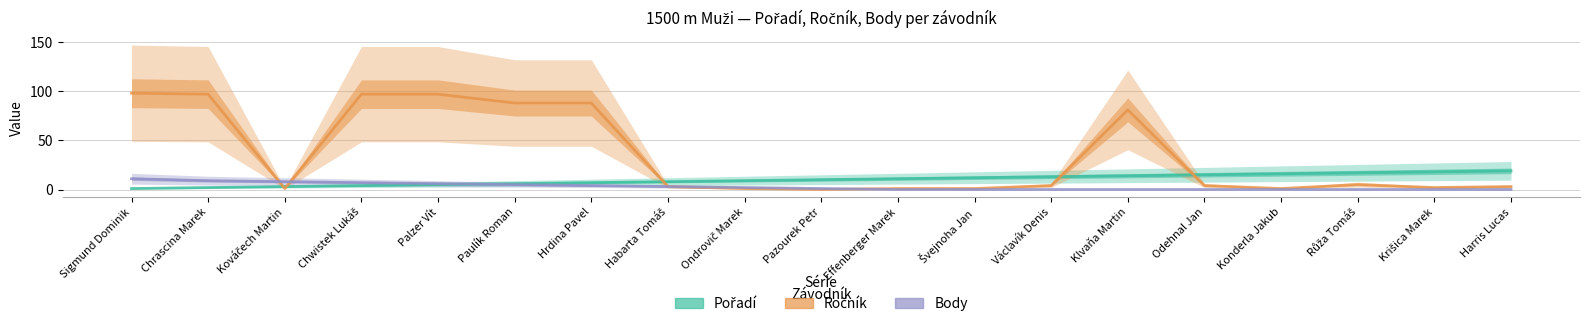

Read the Body value at Sigmund Dominik.

11